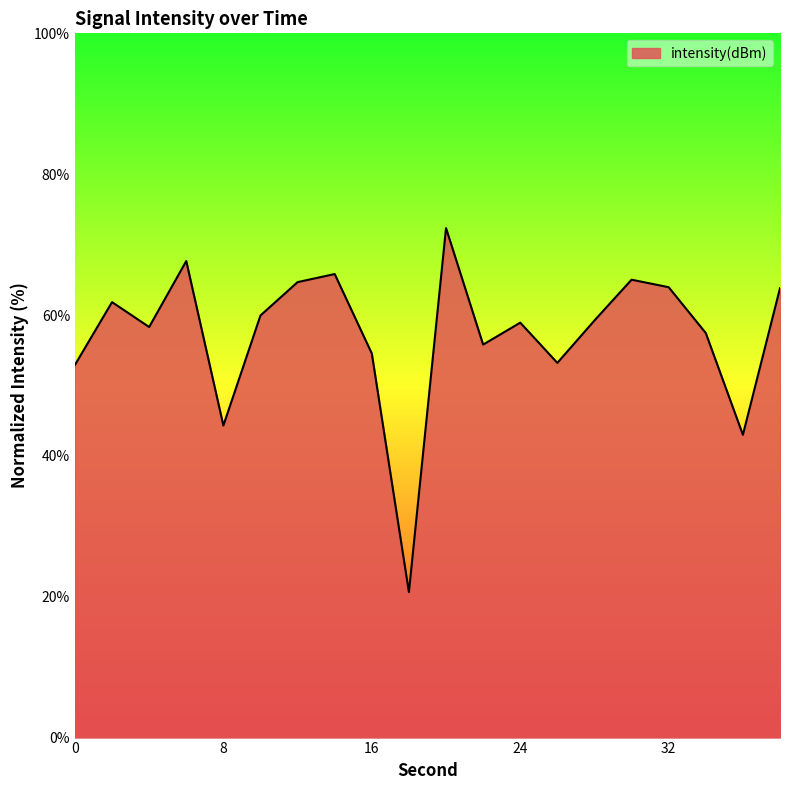

What is the difference between the maximum and minimum values?

51.7